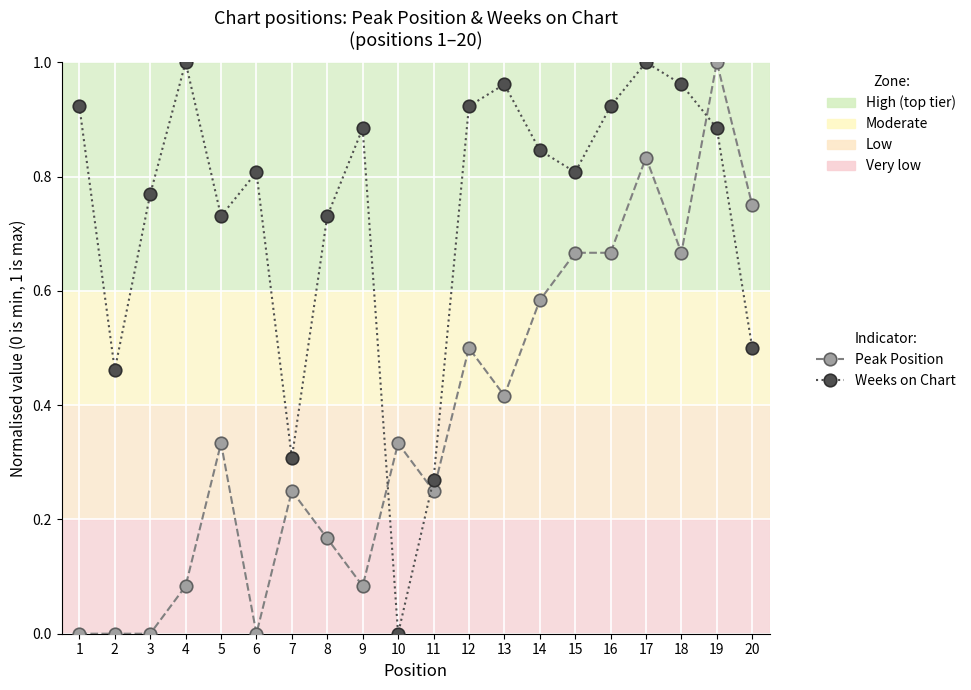

At which label does Peak Position reach its peak?

19